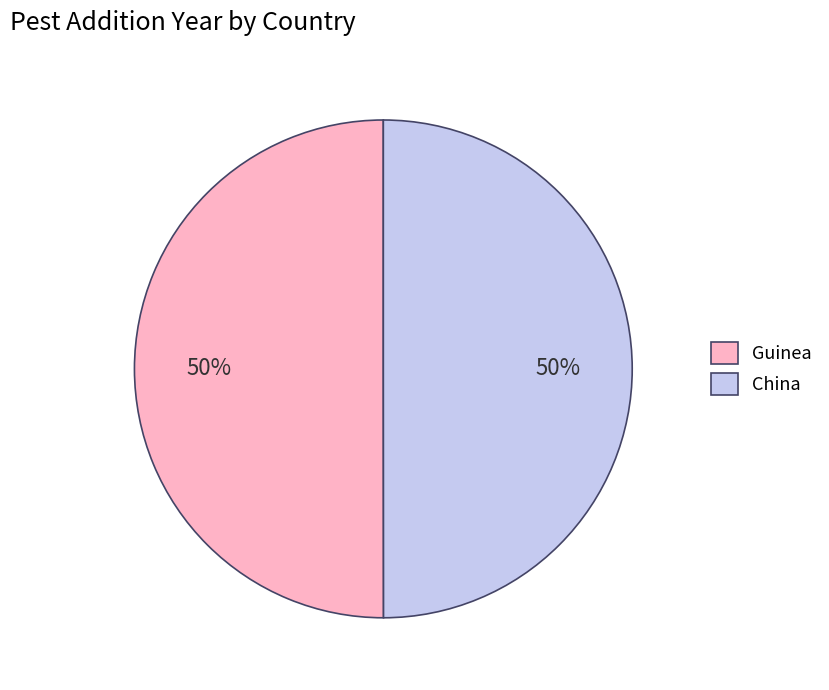

What is the ratio of the value at Guinea to the value at China?

1.0